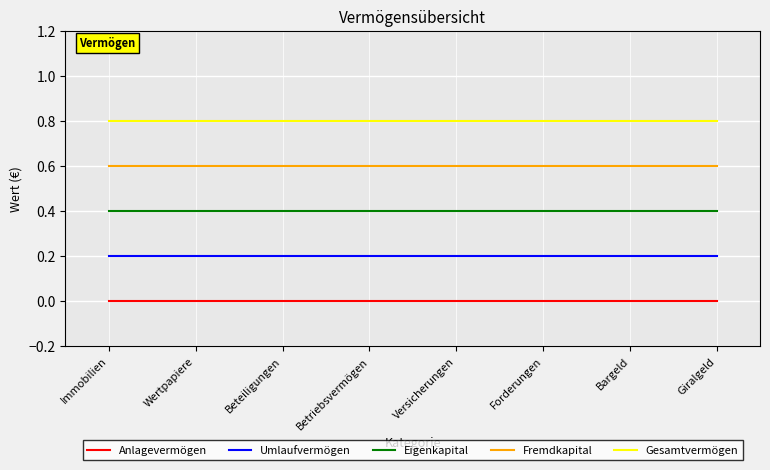

List the series in order of their overall mean, lowest first.

Anlagevermögen, Umlaufvermögen, Eigenkapital, Fremdkapital, Gesamtvermögen